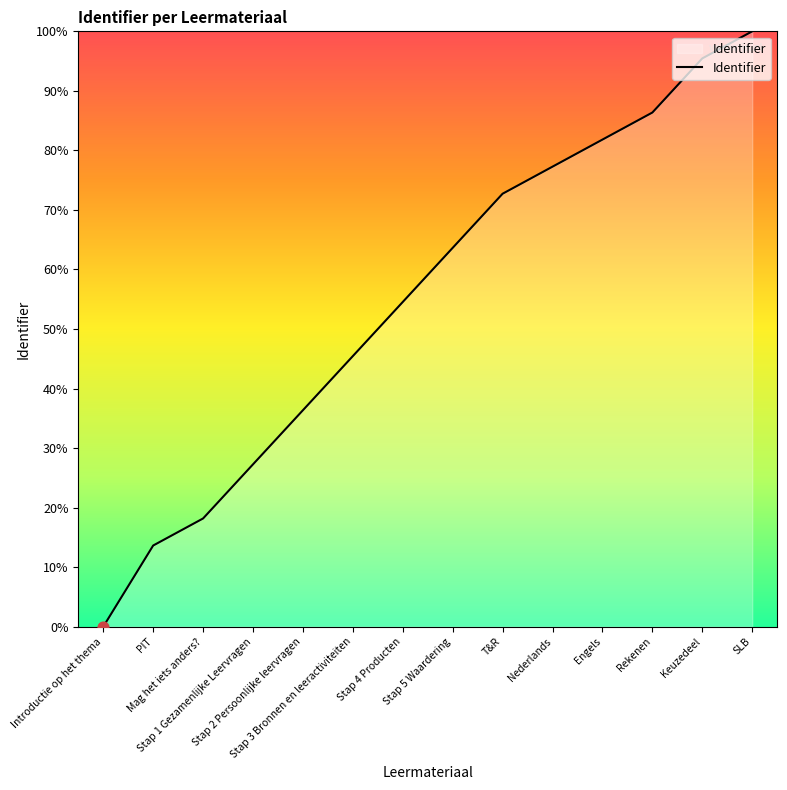

Which has a higher value, Stap 4 Producten or Stap 5 Waardering?

Stap 5 Waardering